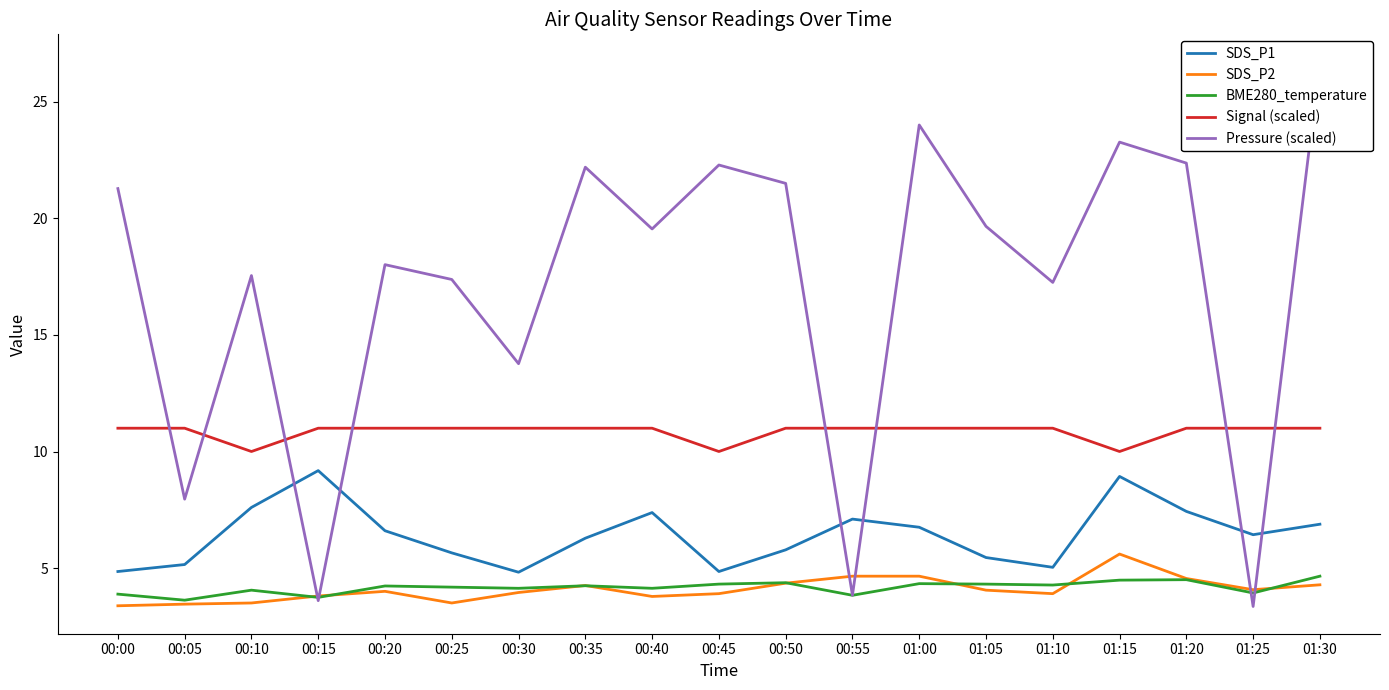

Is the value of Pressure (scaled) at 00:40 greater than the value of SDS_P1 at 00:35?

Yes